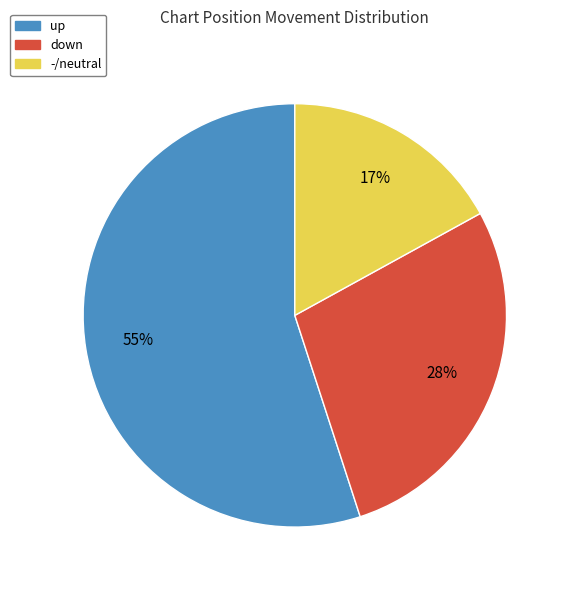

To the nearest percent, what is the difference between the largest and smallest slice percentages?

38%